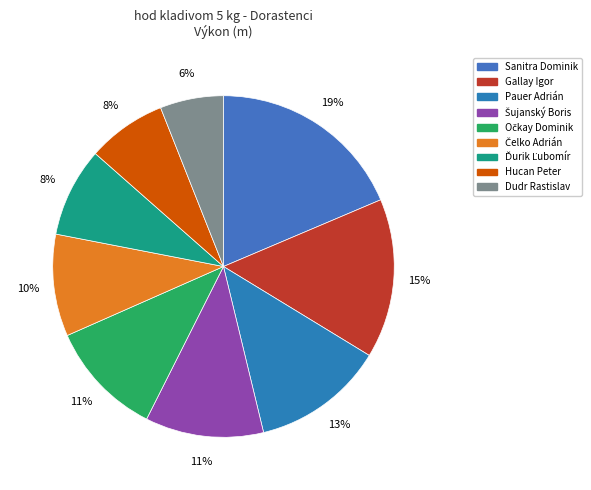

How many segments does this pie chart have?

9